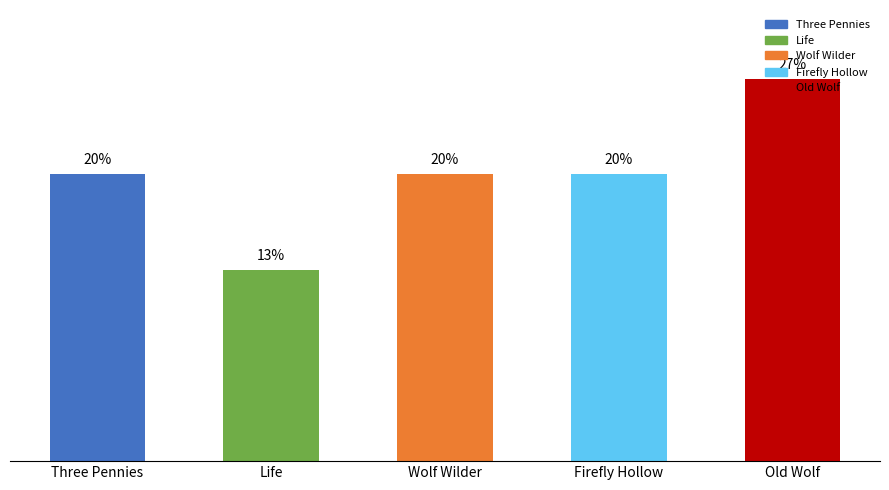

At which category does the chart reach its minimum across all series?

Life